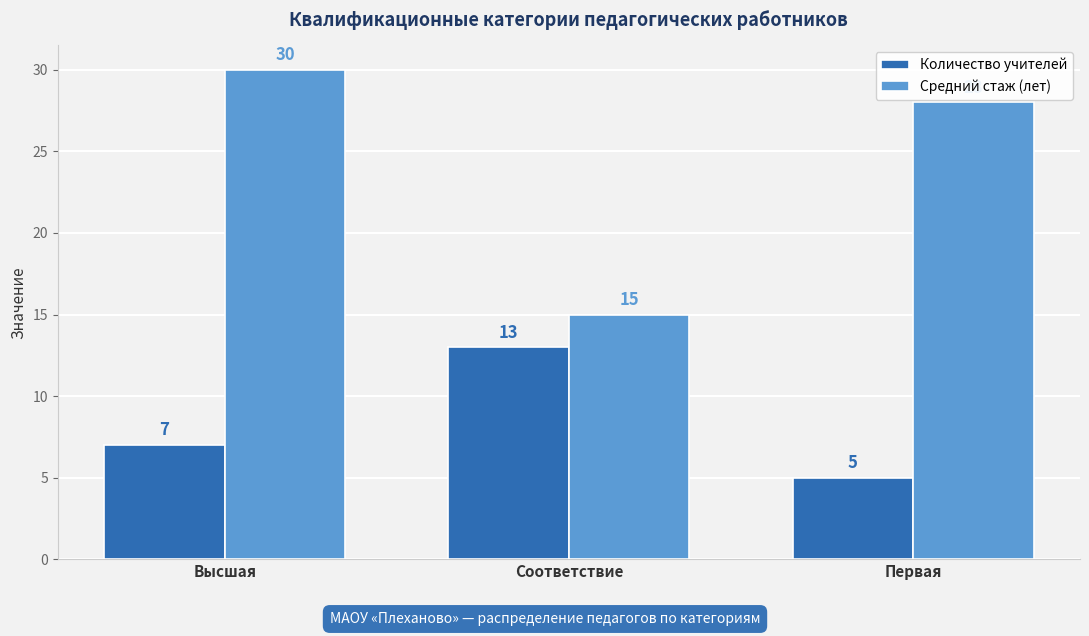

Reading left to right, what are all the values shown in this chart?

Количество учителей: 7	13	5
Средний стаж (лет): 30	15	28